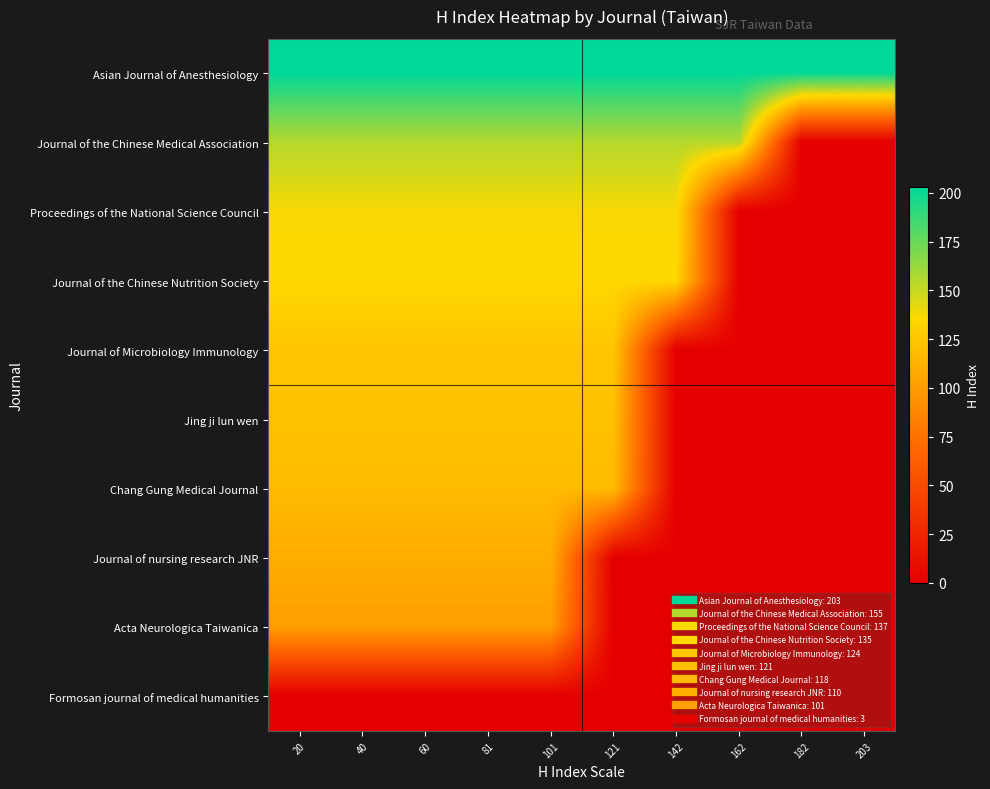

Between 162 and 182, which is larger?

162